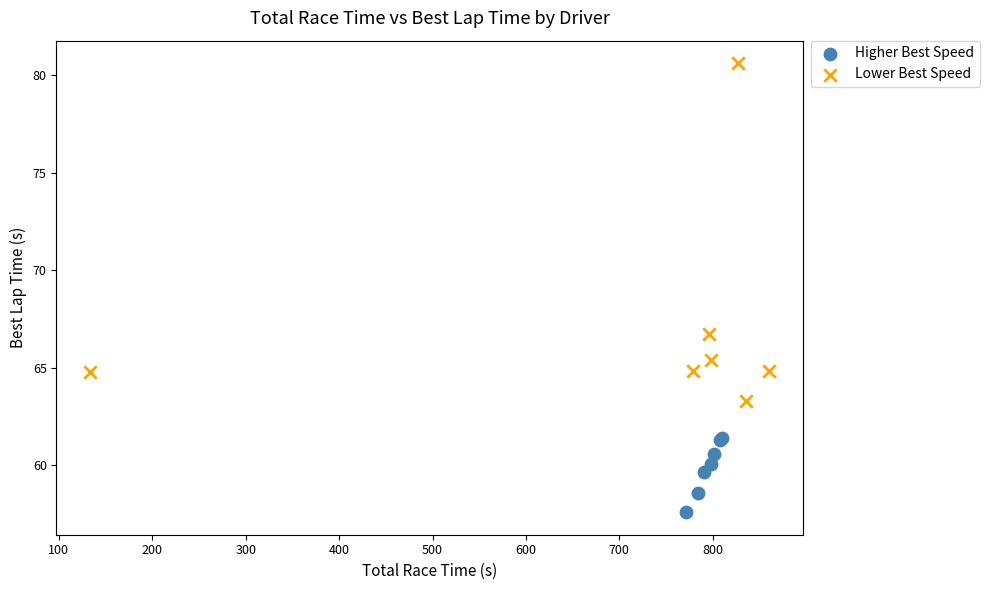

Which series reaches the minimum Y coordinate?

Higher Best Speed